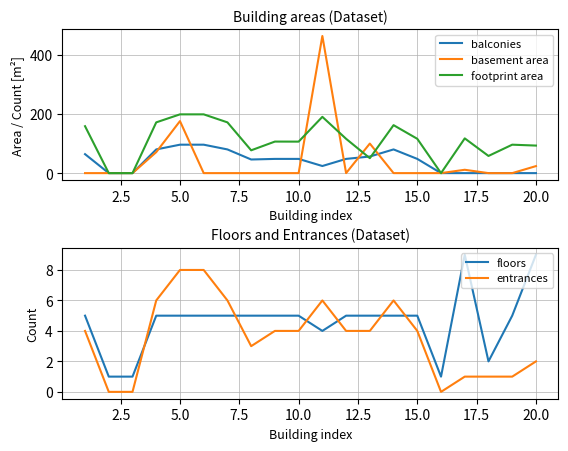

In floors, how many points are higher than both neighbors (excluding endpoints)?

1